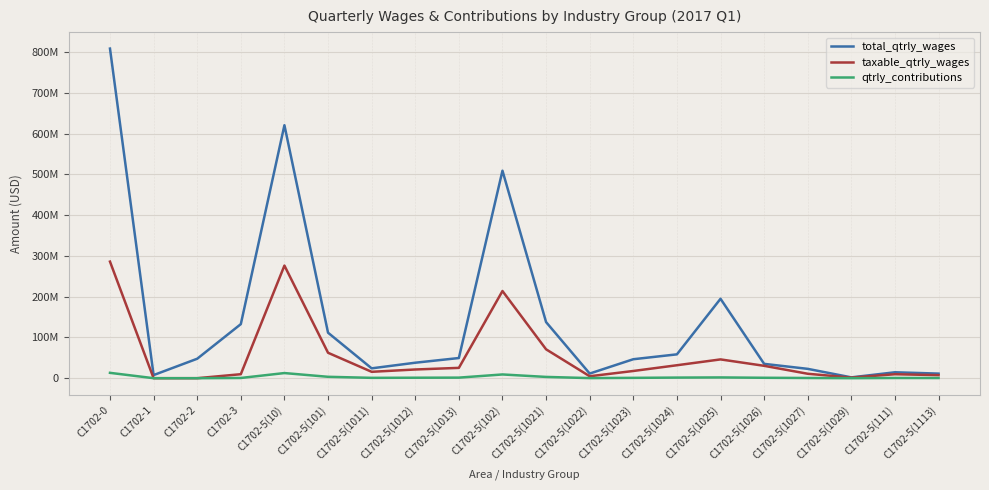

What is the spread (max minus min) of values at C1702-1?

7632493